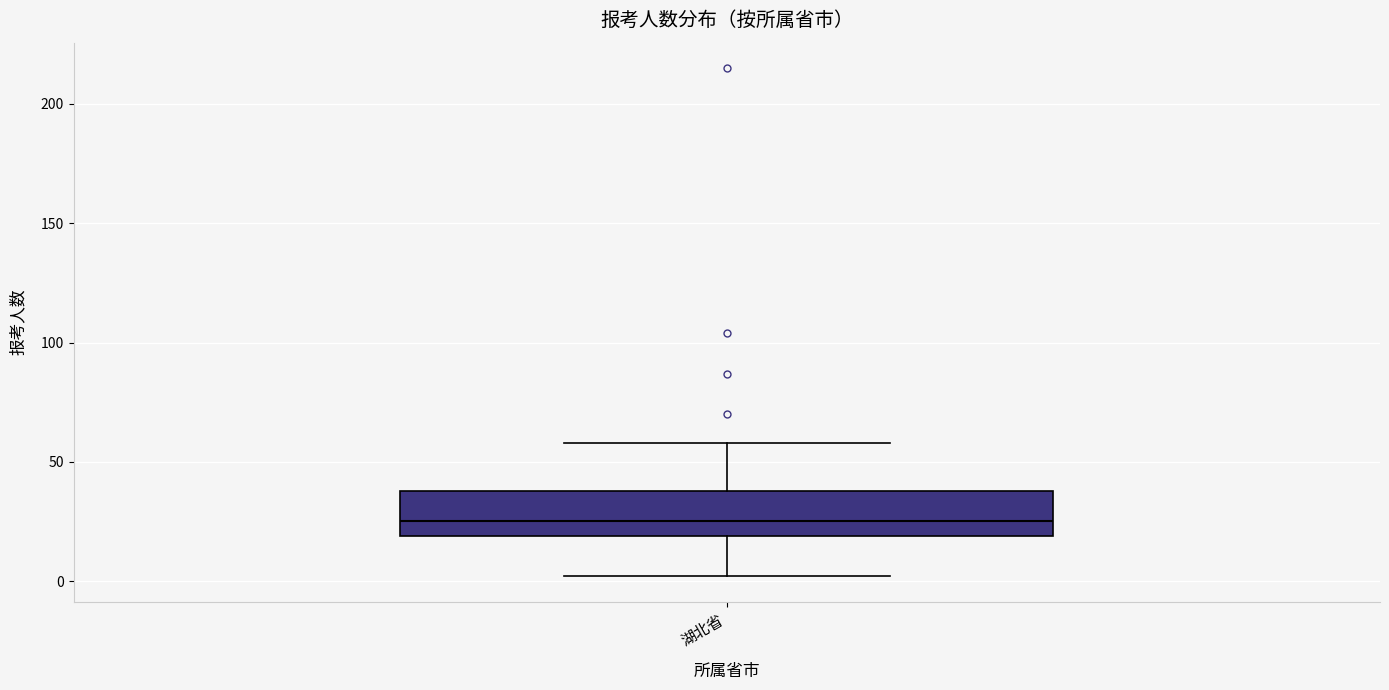

Where does the lower whisker of the box for 湖北省 end on the y-axis? The values are not printed on the chart, so give them approximately, as read against the axis.

0